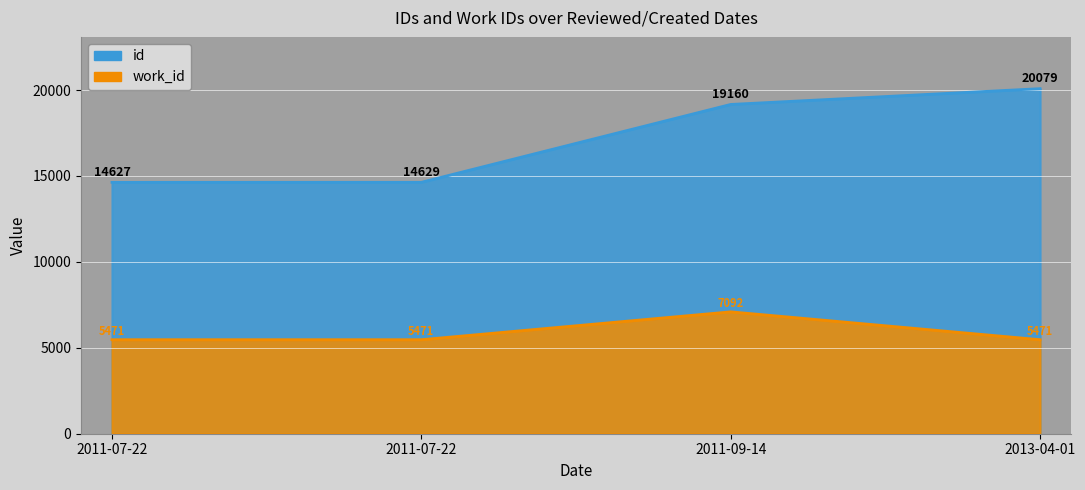

Where is id nearest to the value 17353?

2011-09-14